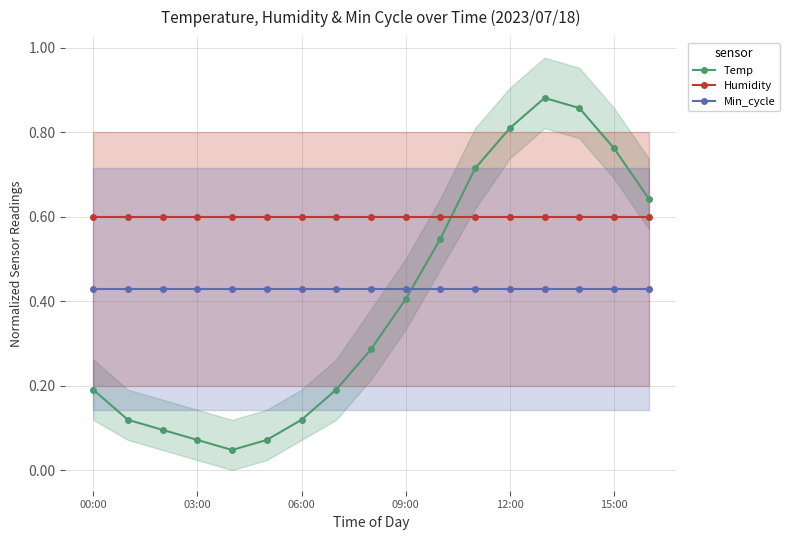

Reading left to right, list all the values displayed in this chart.

Temp: 0.2	0.1	0.1	0.1	0.0	0.1	0.1	0.2	0.3	0.4	0.5	0.7	0.8	0.9	0.9	0.8	0.6
Humidity: 0.6	0.6	0.6	0.6	0.6	0.6	0.6	0.6	0.6	0.6	0.6	0.6	0.6	0.6	0.6	0.6	0.6
Min_cycle: 0.4	0.4	0.4	0.4	0.4	0.4	0.4	0.4	0.4	0.4	0.4	0.4	0.4	0.4	0.4	0.4	0.4